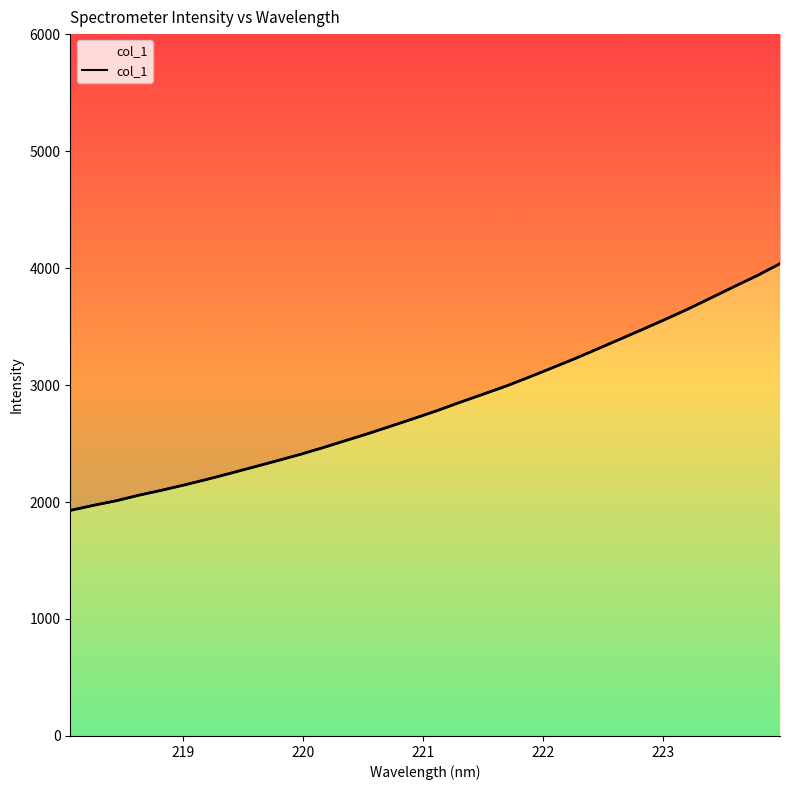

What is the sum of all values?

90574.7